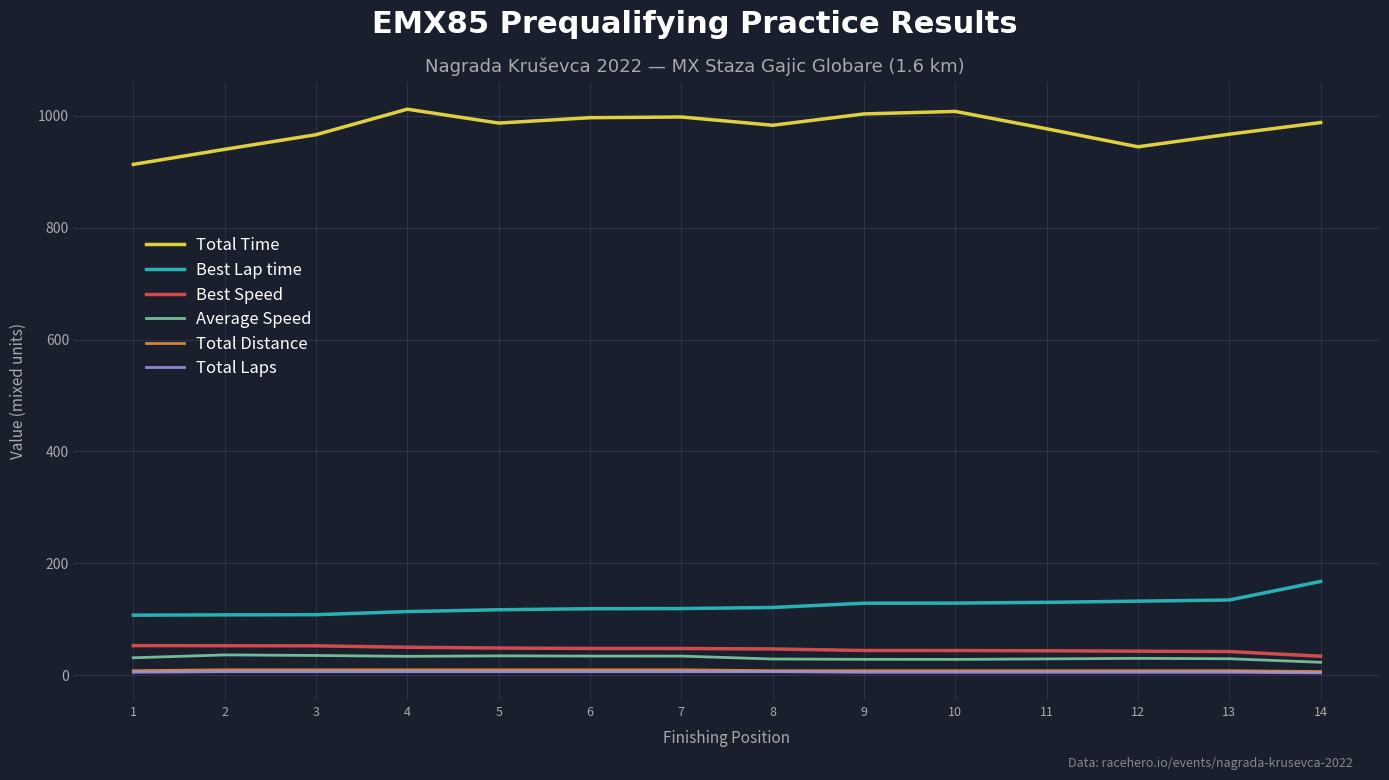

How many lines are shown in the chart?

6